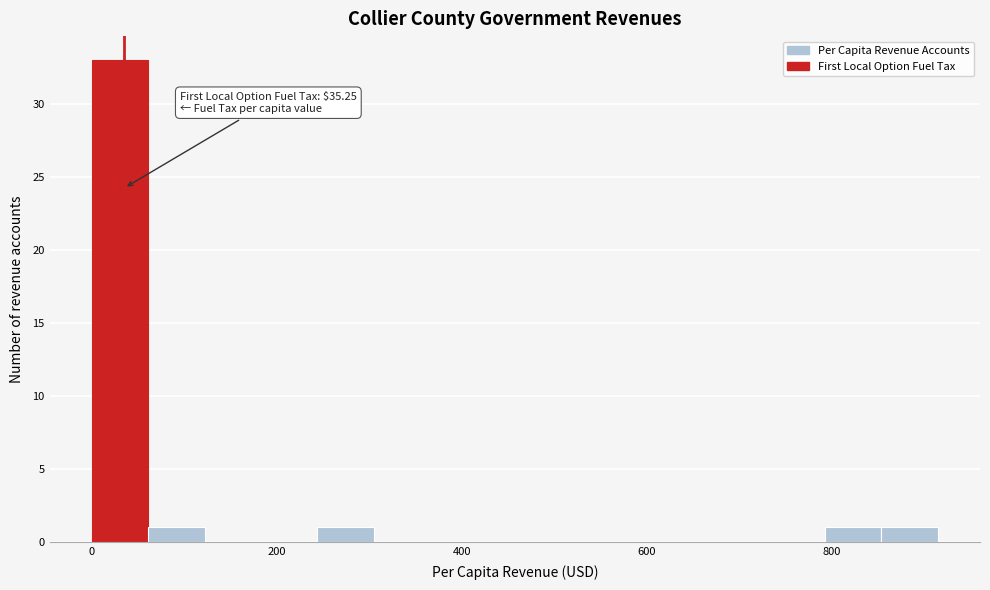

Around what value on the x-axis is the tallest bar? Give the approximate position of its centre, as read against the axis.

40